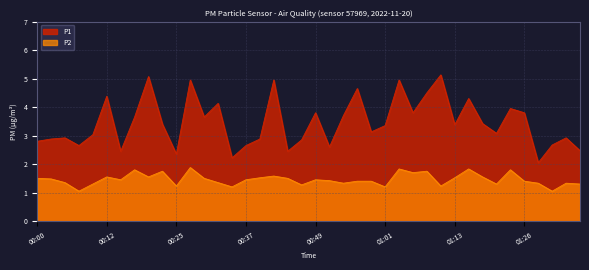

What is the label of the 22nd point from the right?

00:44